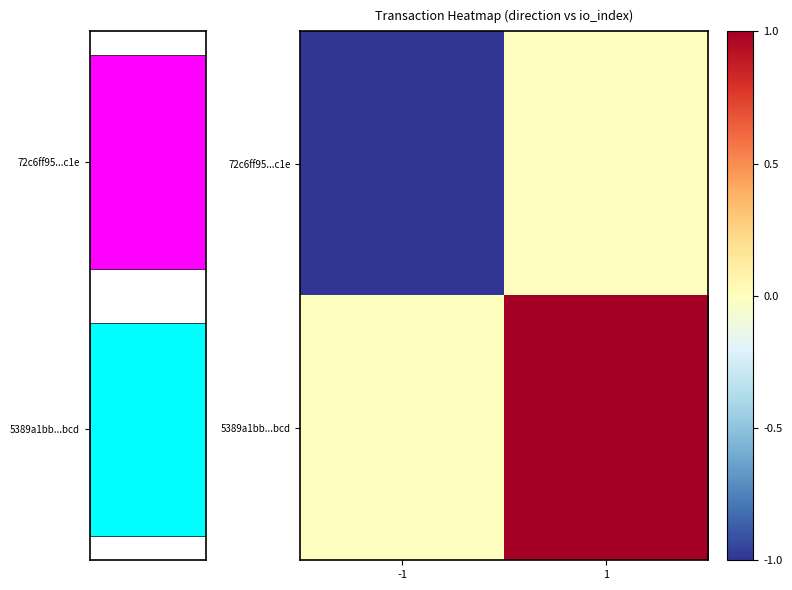

Is the value of 5389a1bb...bcd at 1 greater than the value of 72c6ff95...c1e at 1?

Yes